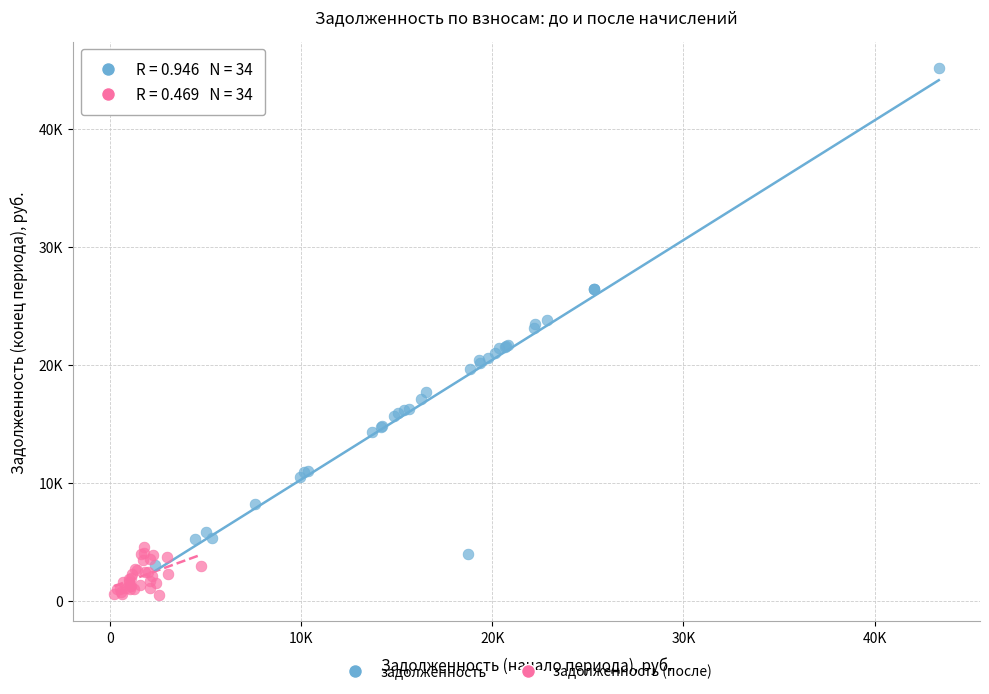

What are all the series names shown in the legend?

задолженность, задолженность (после)